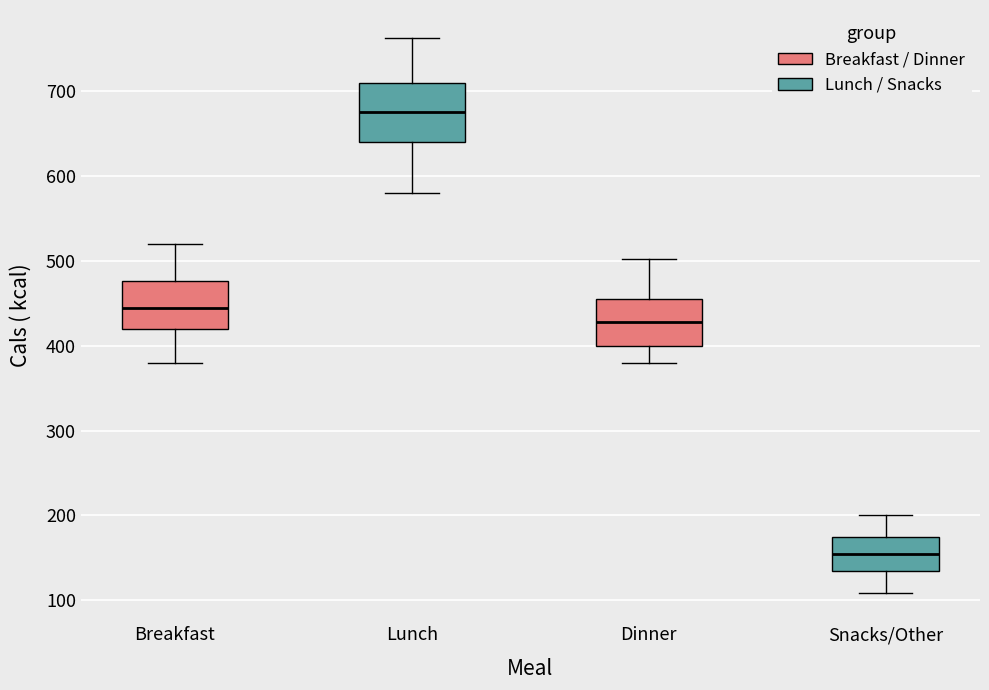

Reading left to right, read every box against the y-axis: the position of its median line, the range the box covers, and the ends of its whiskers. The values are not printed on the chart, so give them approximately, as read against the axis.

Breakfast: median 450, box 420 to 480, whiskers 380 to 520
Lunch: median 680, box 640 to 710, whiskers 580 to 760
Dinner: median 430, box 400 to 460, whiskers 380 to 500
Snacks/Other: median 160, box 140 to 170, whiskers 110 to 200